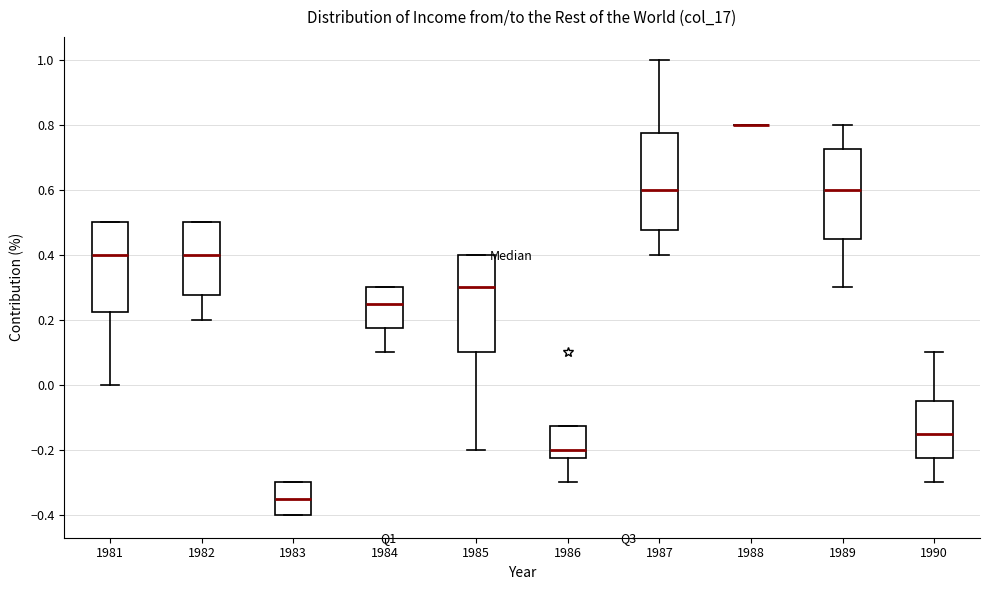

Where does the median line of the box at x = 1981 sit on the y-axis? The values are not printed on the chart, so give them approximately, as read against the axis.

0.40